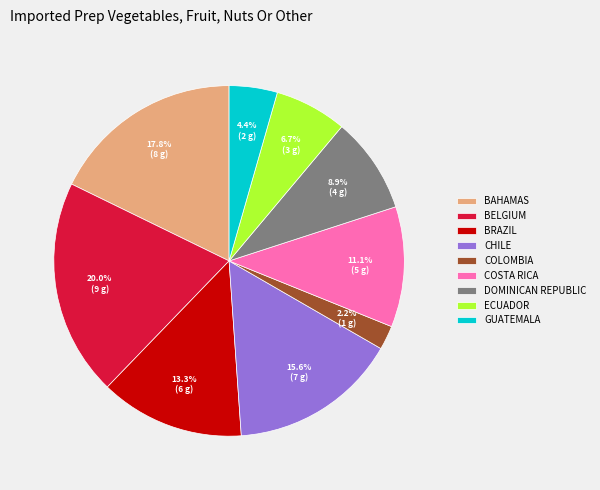

Is there a majority slice in this chart?

No